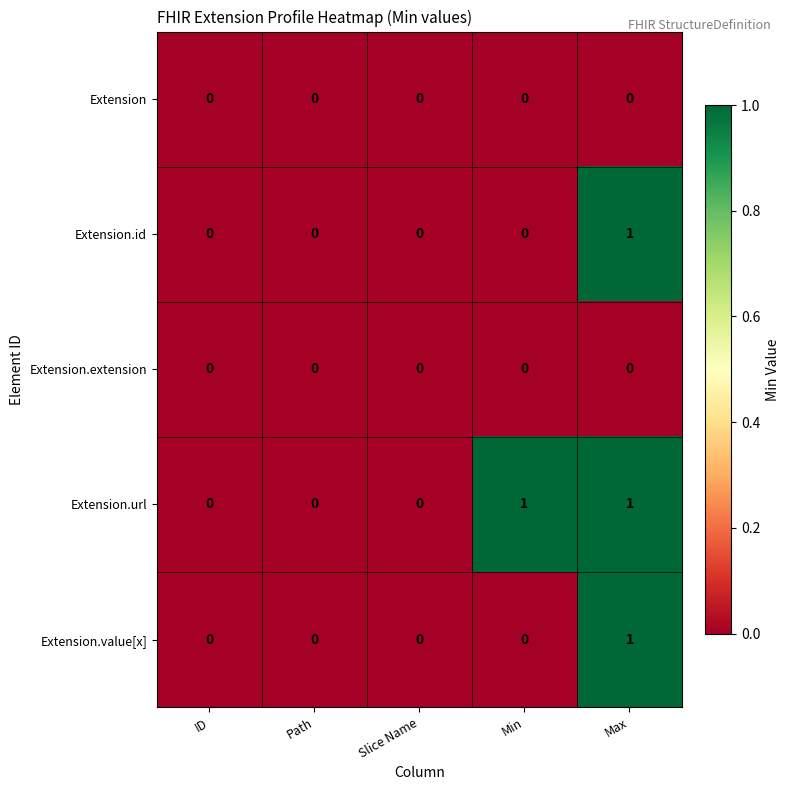

Which series has the largest total across all categories?

Extension.url